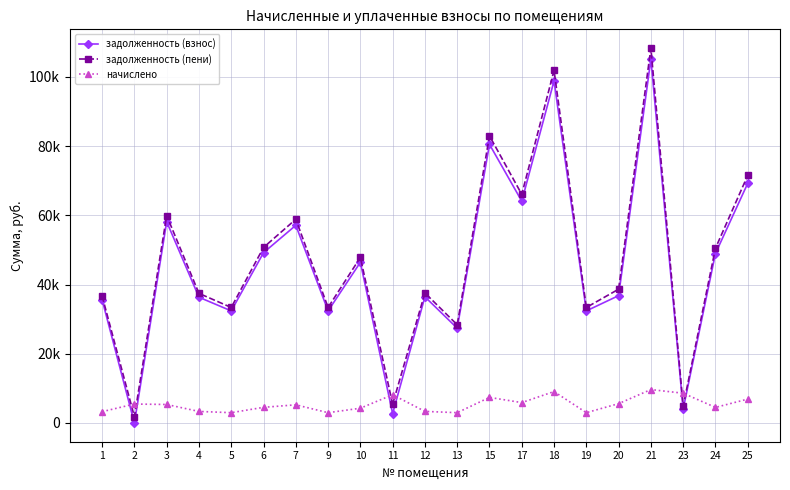

Does the chart have visible grid lines?

Yes